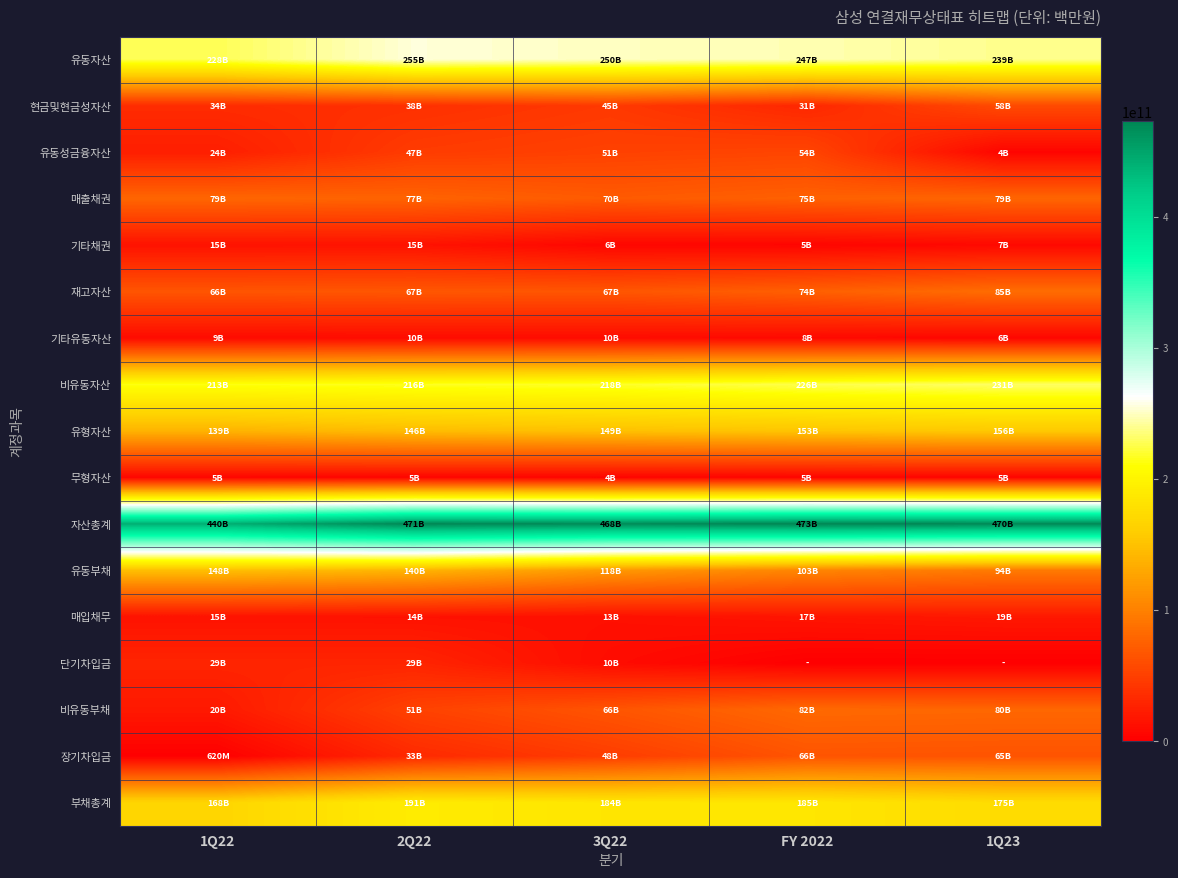

Rank the series by their maximum value, from highest to lowest.

자산총계, 유동자산, 비유동자산, 부채총계, 유형자산, 유동부채, 재고자산, 비유동부채, 매출채권, 장기차입금, 현금및현금성자산, 유동성금융자산, 단기차입금, 매입채무, 기타채권, 기타유동자산, 무형자산